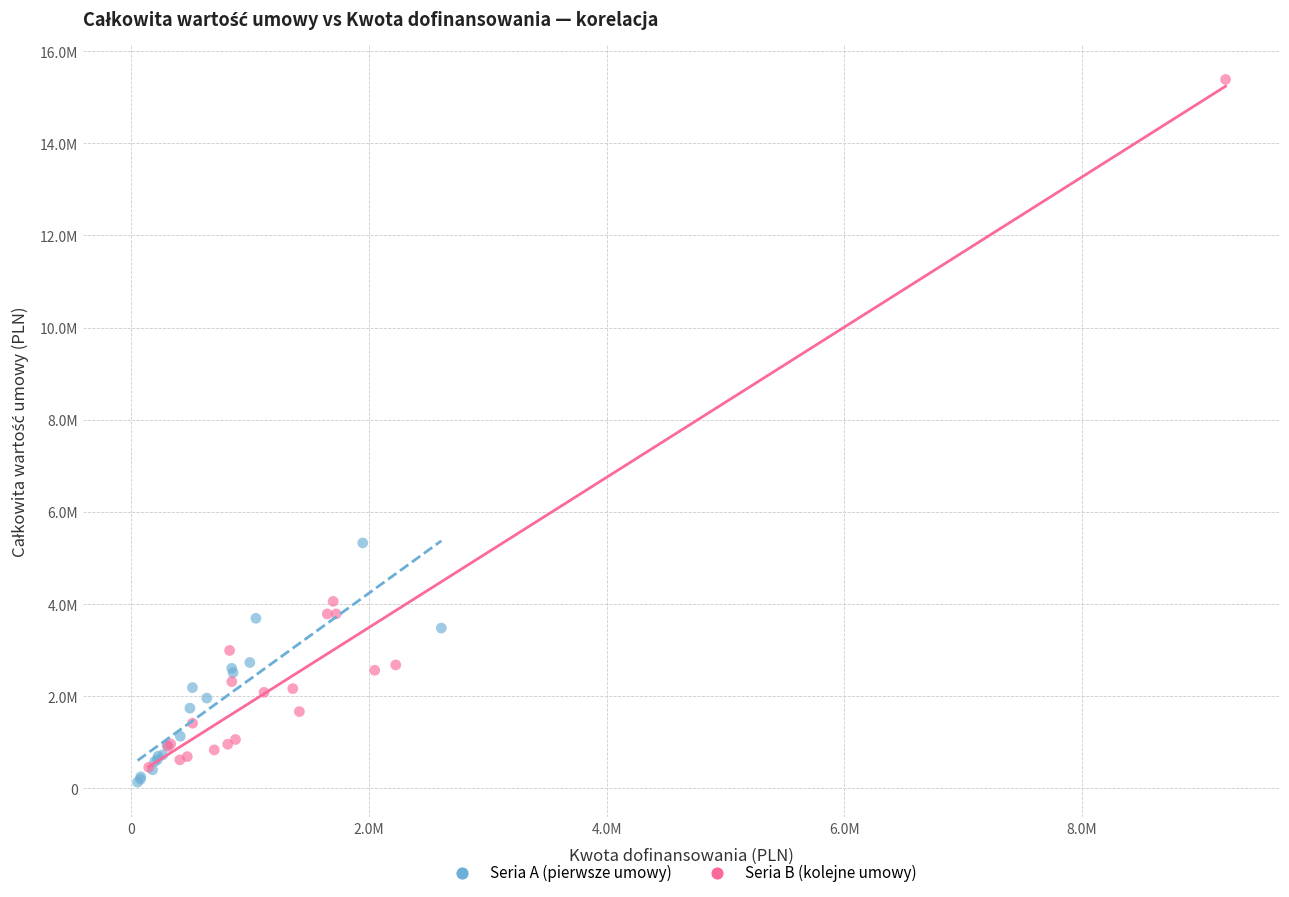

What are all the series names shown in the legend?

Seria A (pierwsze umowy), Seria B (kolejne umowy)